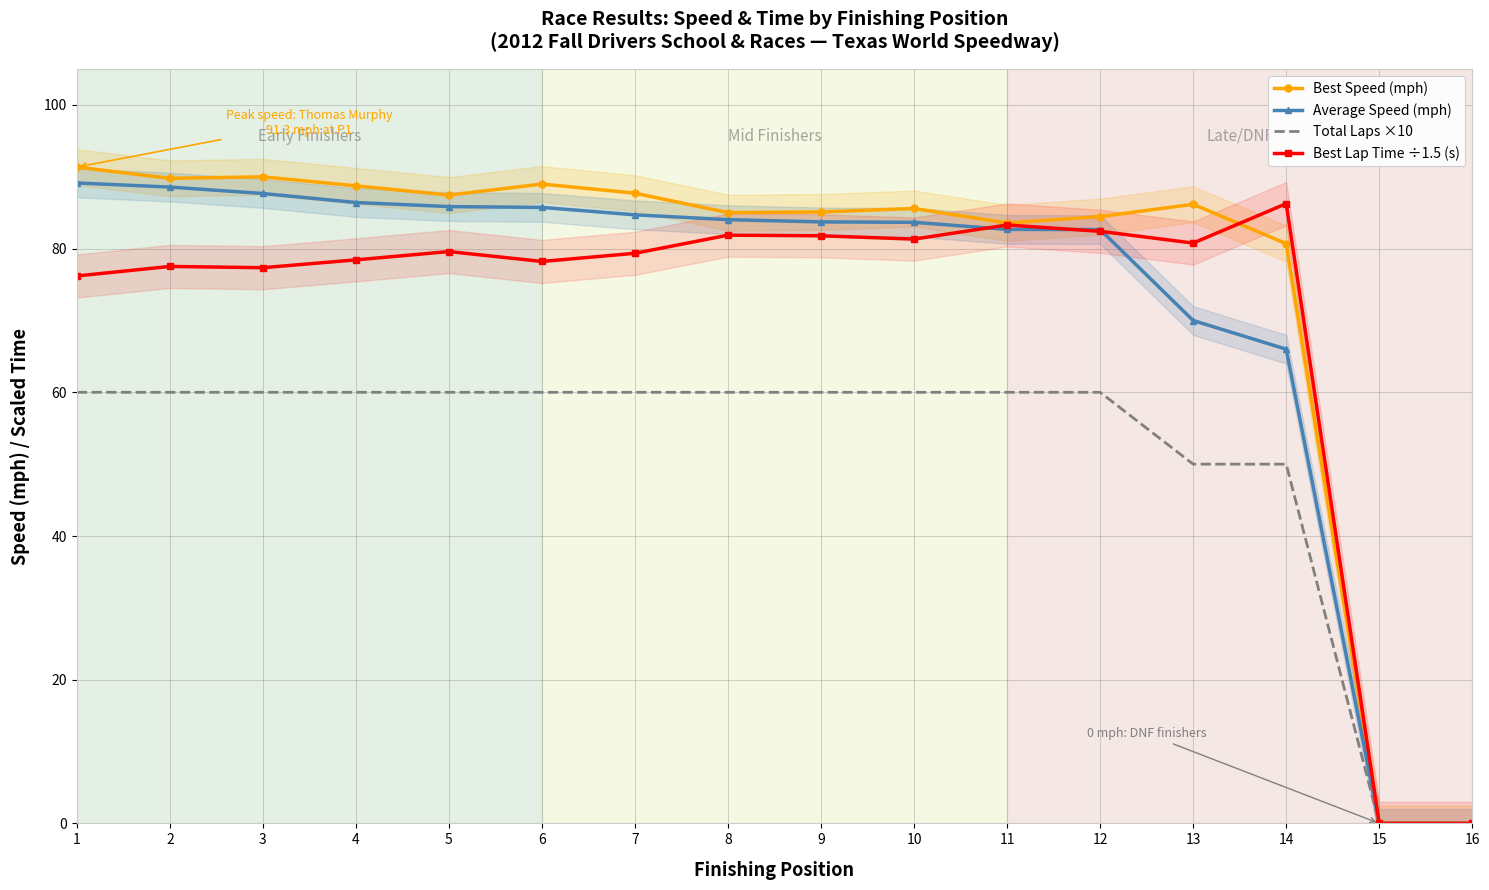

Is it true that Total Laps ×10 equals 0.0 at 16?

True